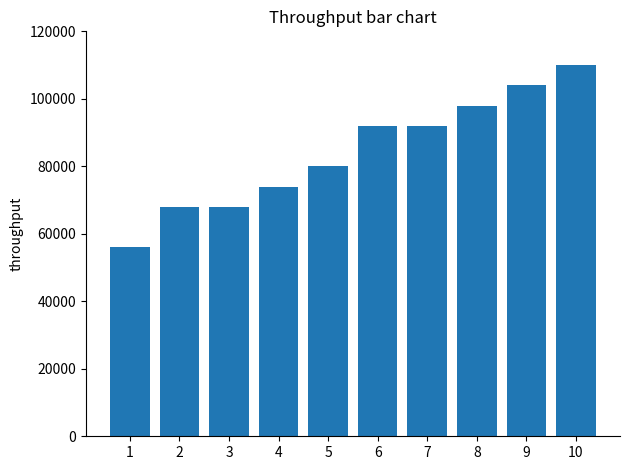

What is the sum of all values?

842000.0